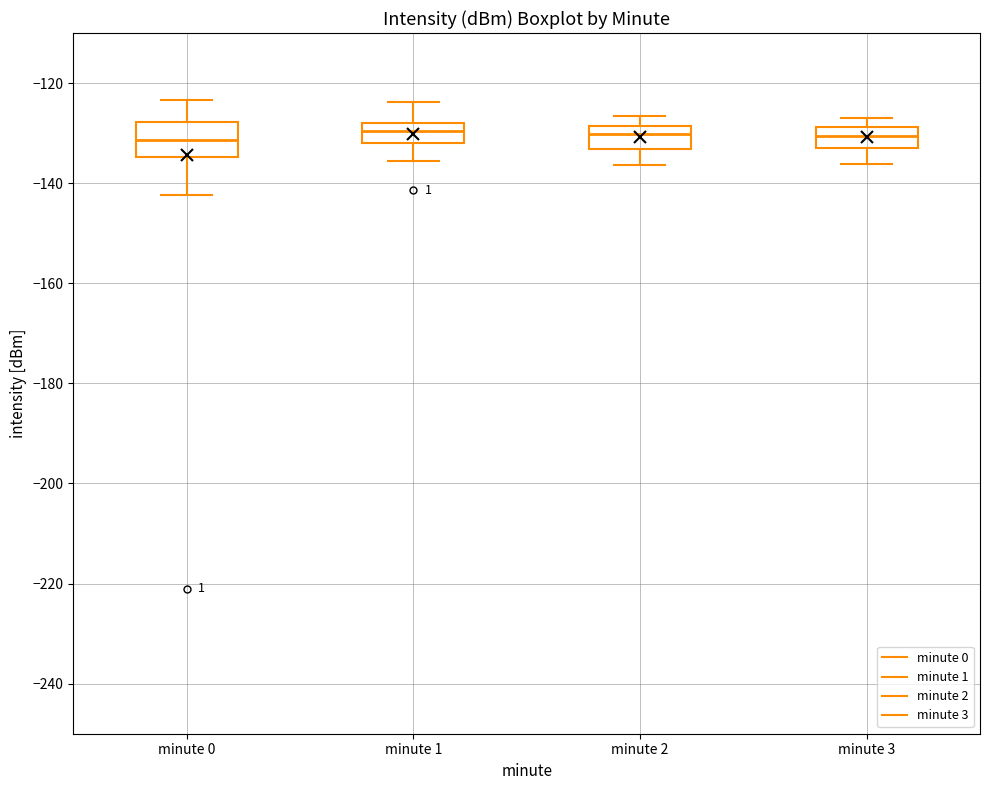

Where is the lower edge of the box for minute 0 on the y-axis? The values are not printed on the chart, so give them approximately, as read against the axis.

-134